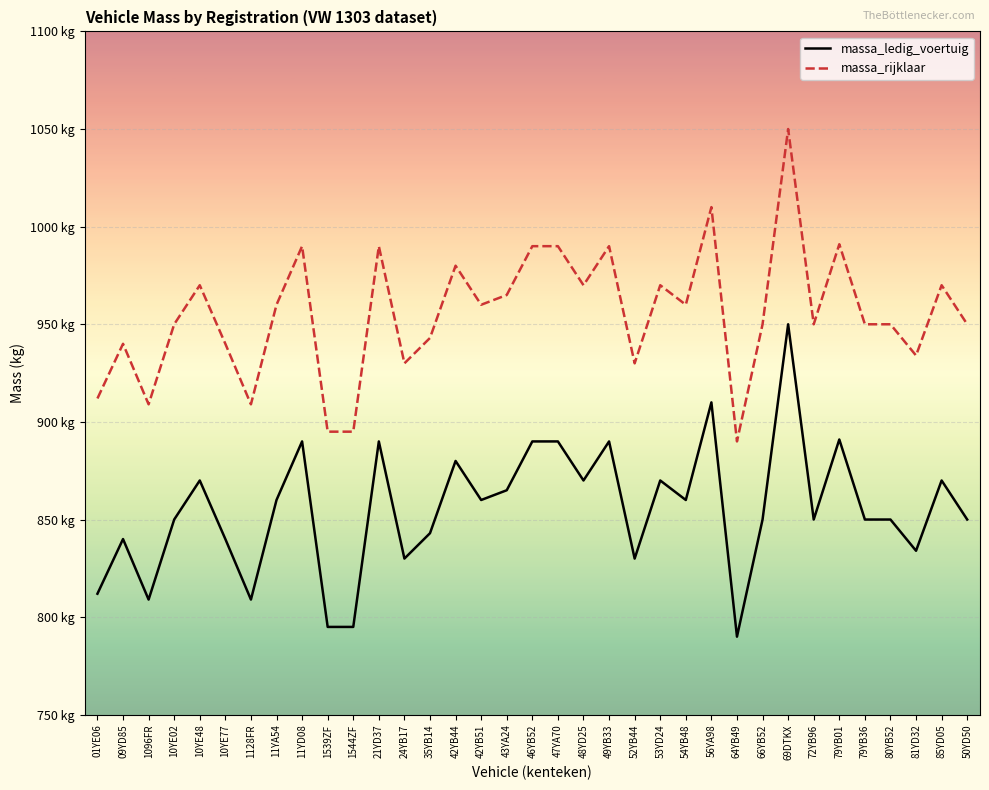

What are all the series names shown in the legend?

massa_ledig_voertuig, massa_rijklaar